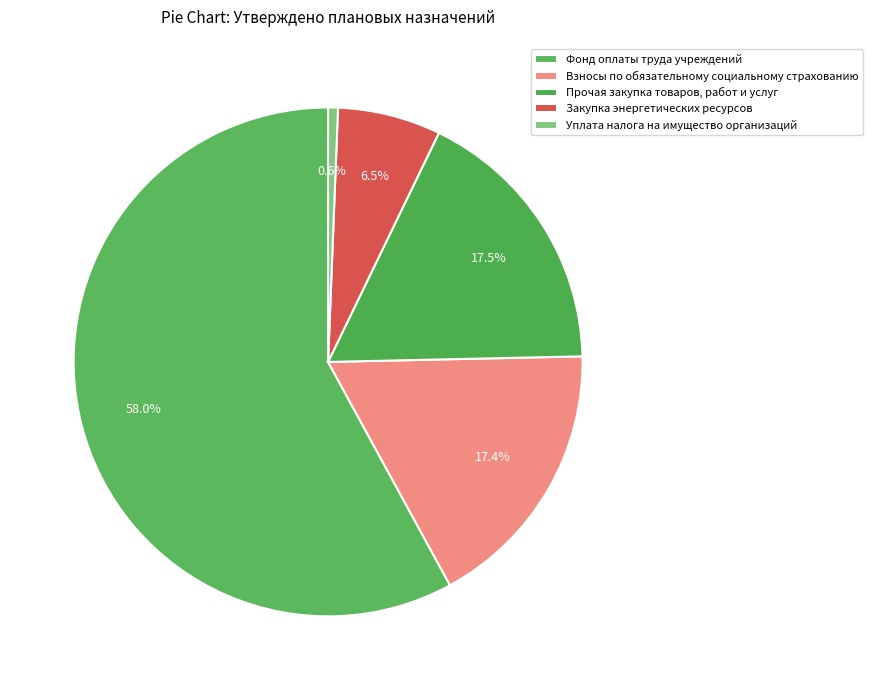

Is Фонд оплаты труда учреждений the majority of the pie?

Yes